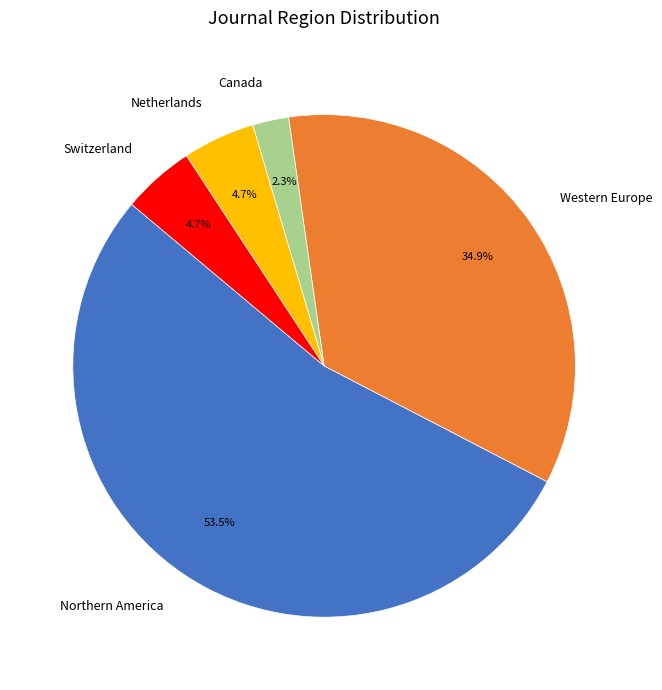

Which slice is the smallest?

Canada